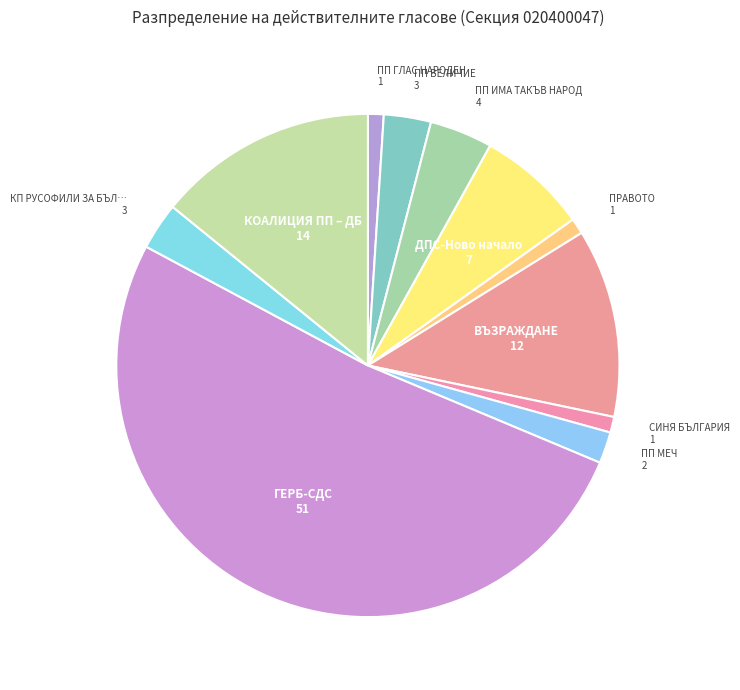

Which slice is the smallest?

2. ПП ГЛАС НАРОДЕН